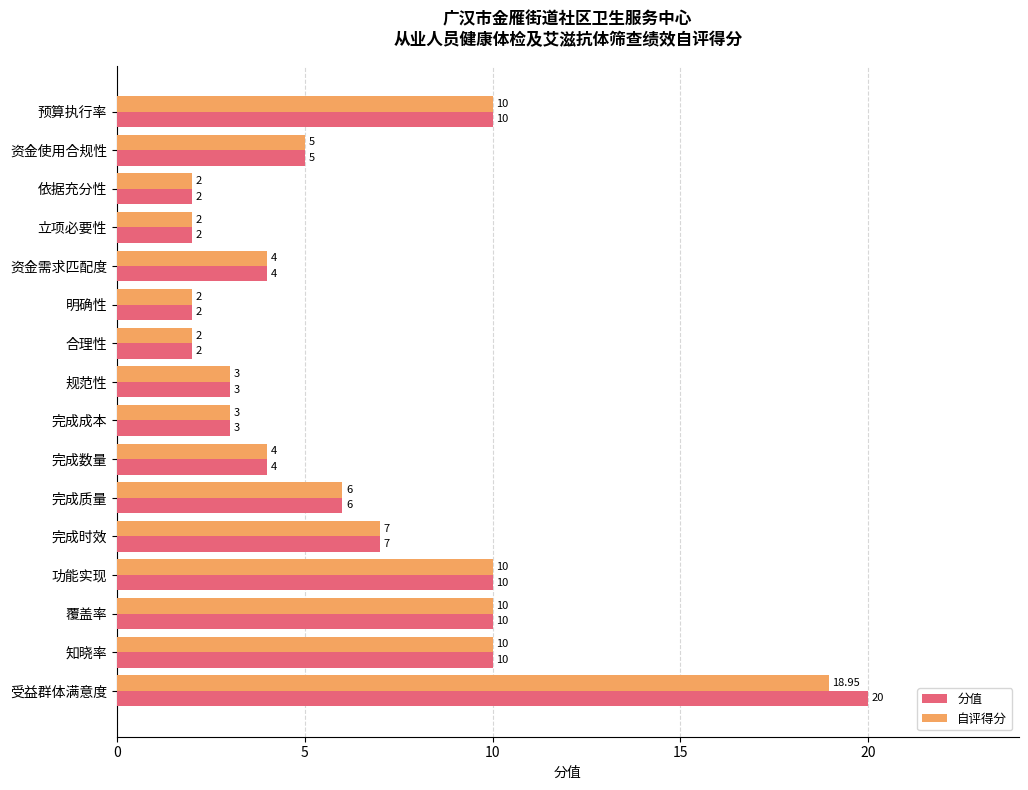

What is the minimum value shown in the chart?

2.0